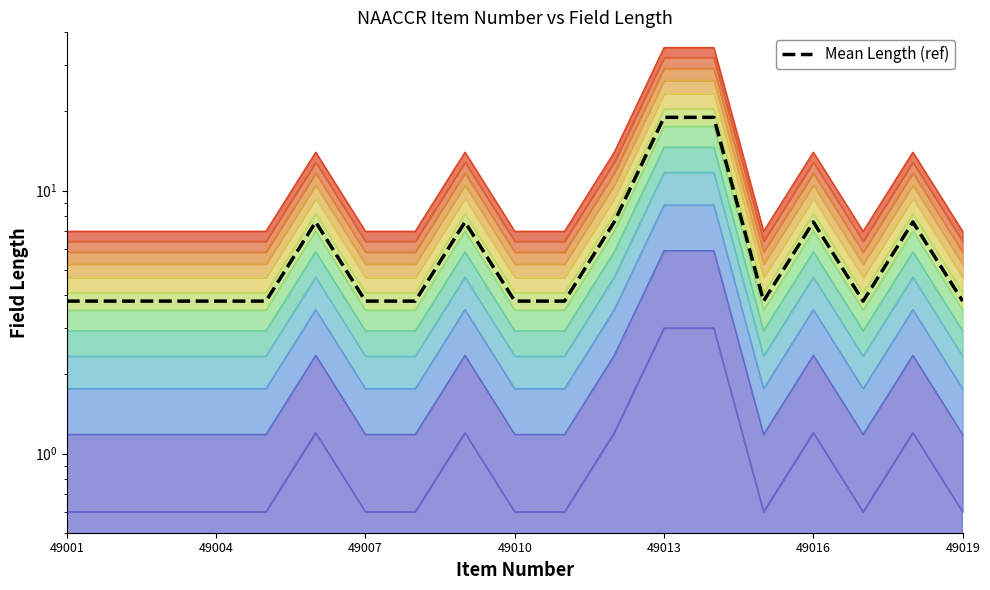

Where is the data nearest to the value 11?

49016